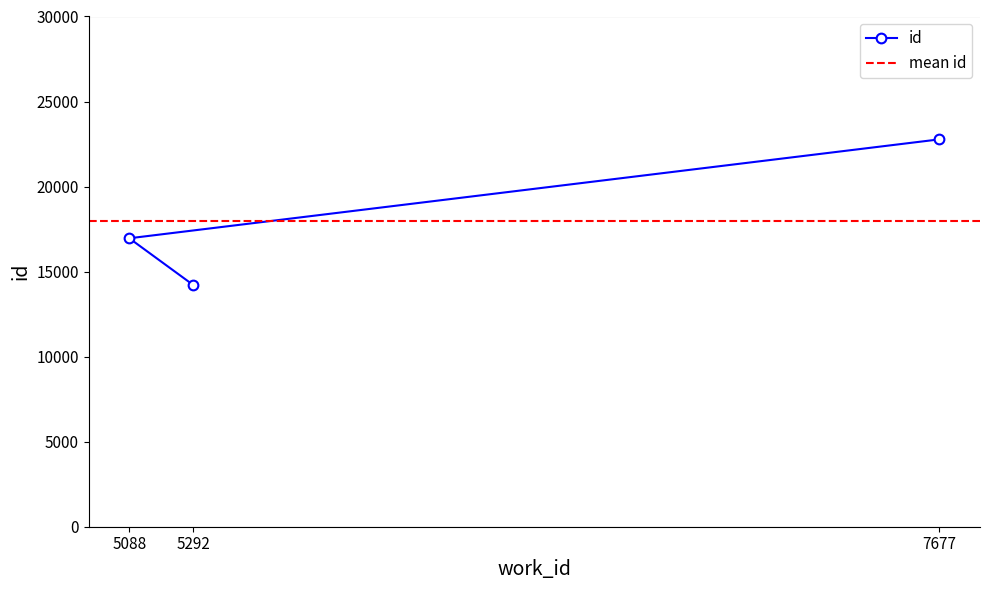

At which category does the chart reach its minimum across all series?

5292